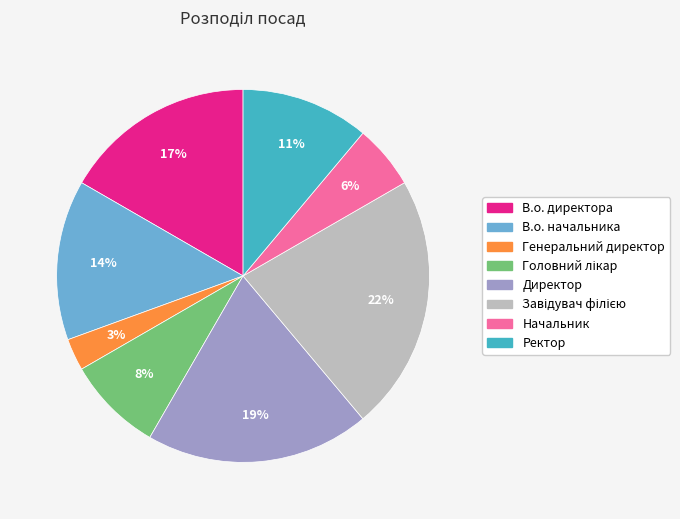

To the nearest percent, what is the difference between the largest and smallest slice percentages?

19%